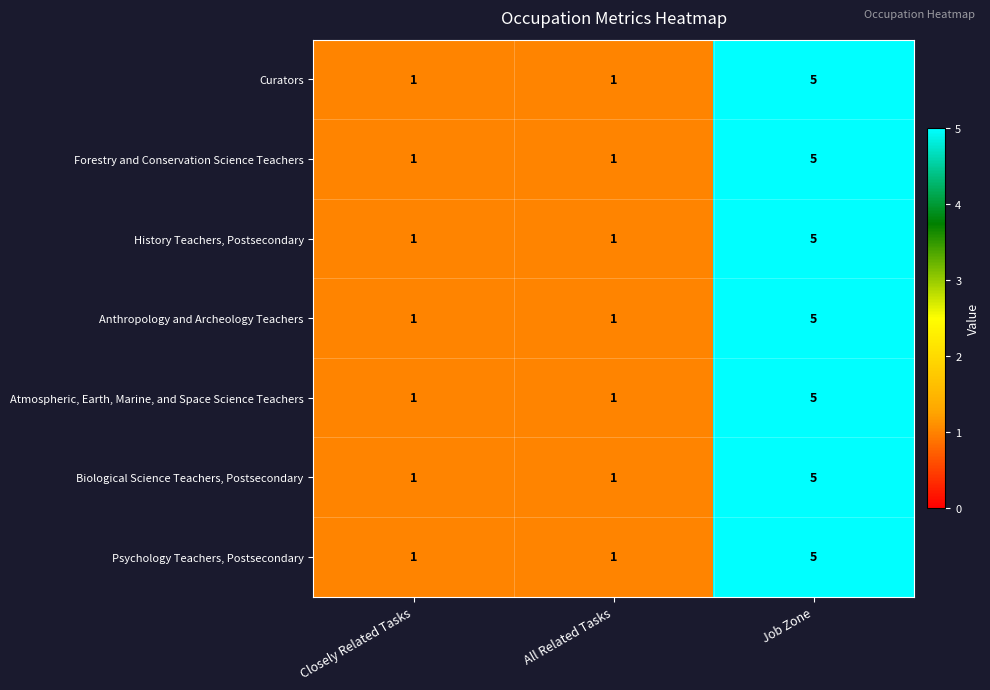

At which category is the sum across all series the highest?

Job Zone